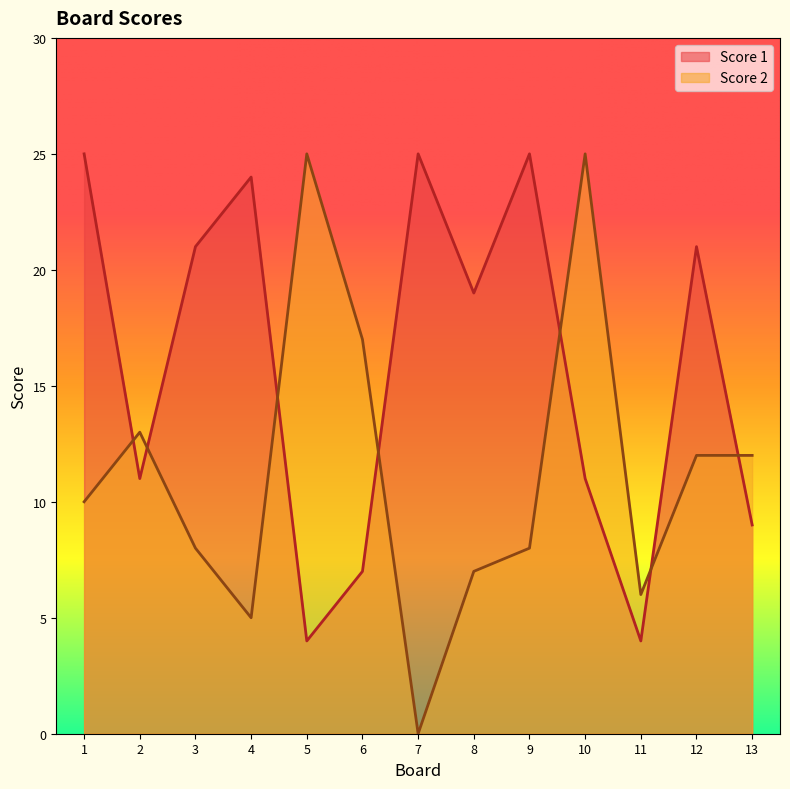

How many lines are shown in the chart?

2